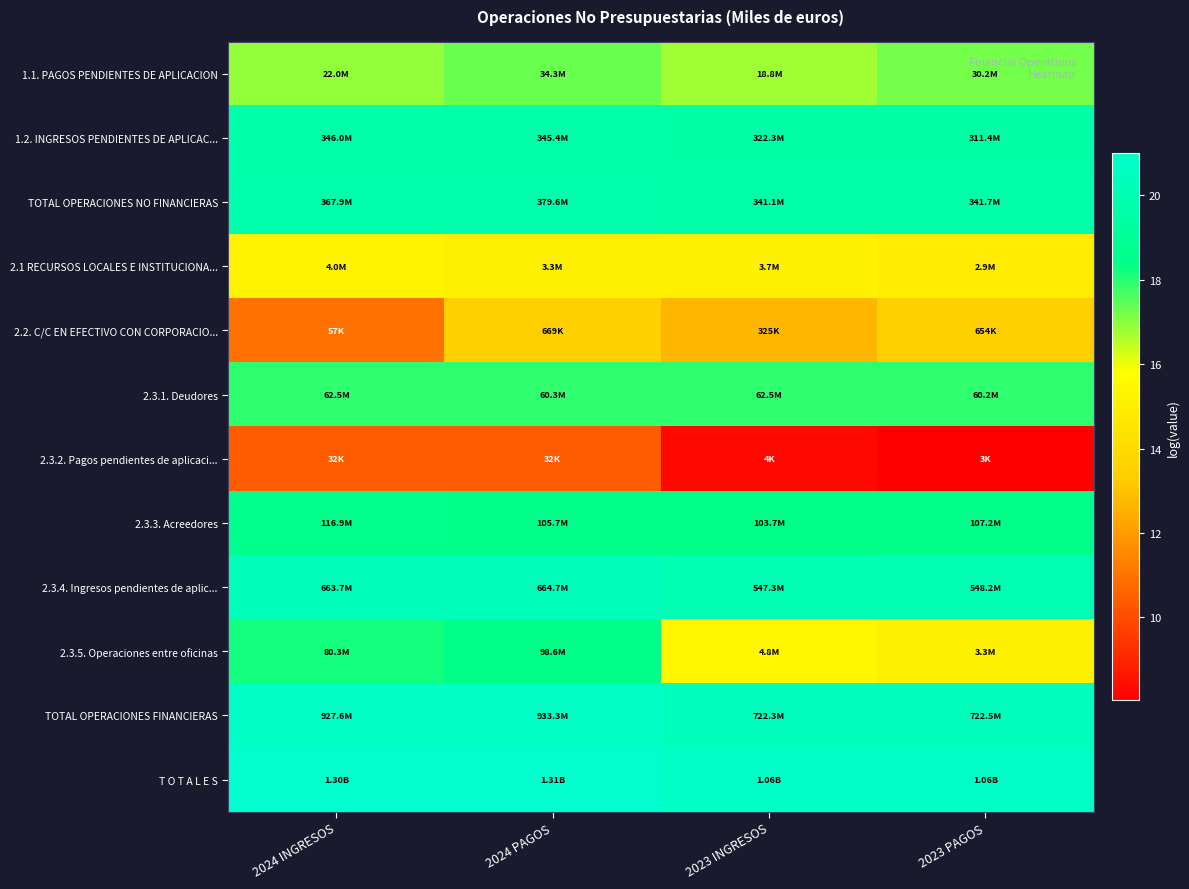

What is the total value across all series at 2024 PAGOS?

212.3